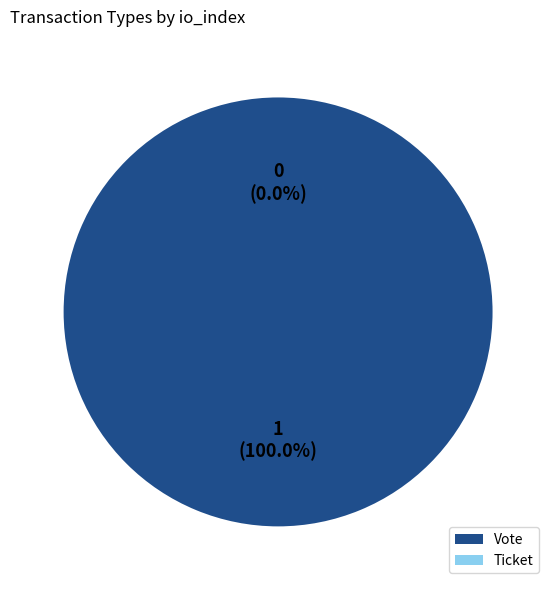

Which category has the smallest portion of the pie?

Ticket